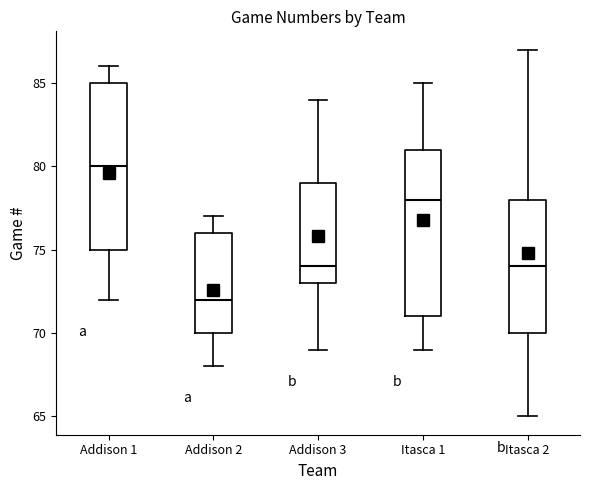

Which box's median line is the lowest?

Addison 2